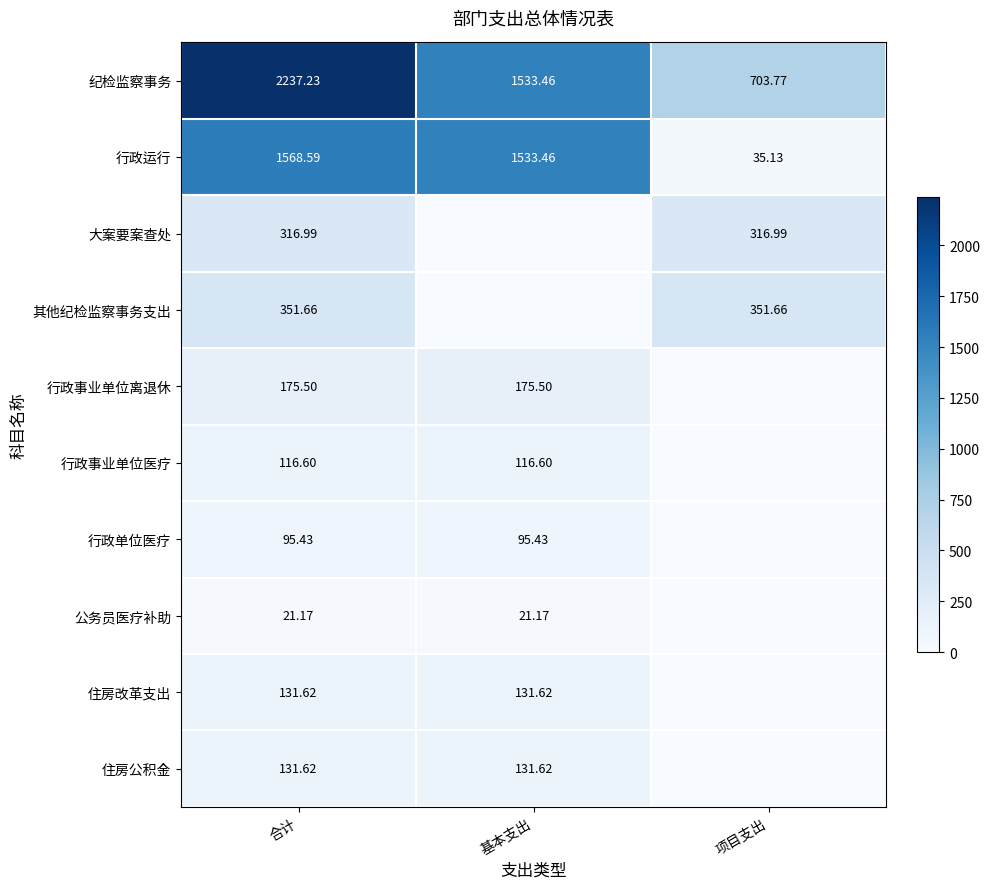

True or false: 其他纪检监察事务支出 has a value of 351.7 at 合计.

True